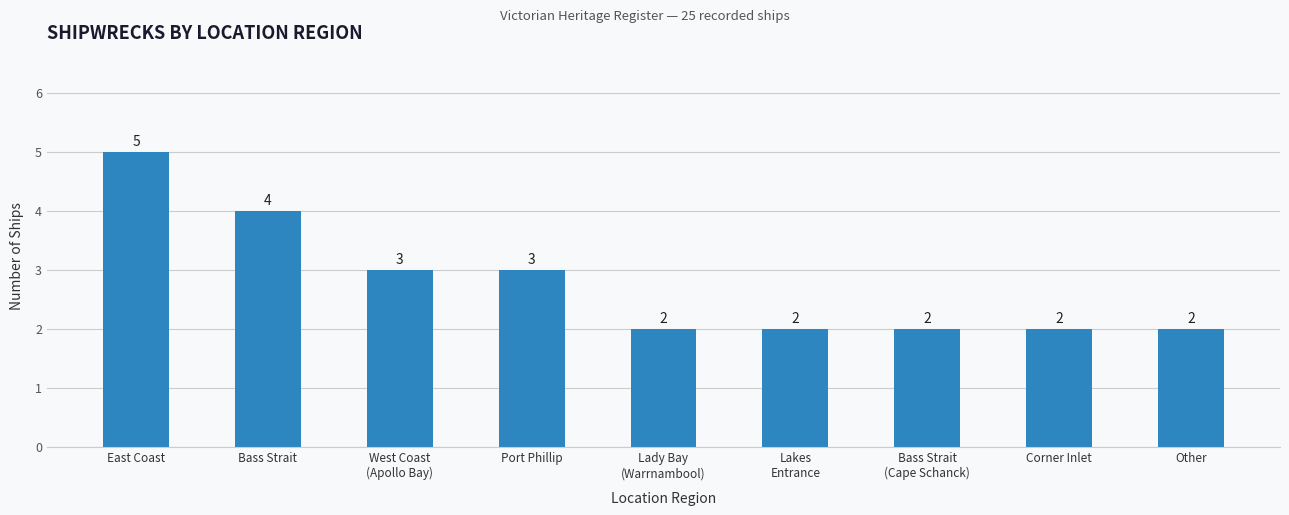

What is the average value?

3